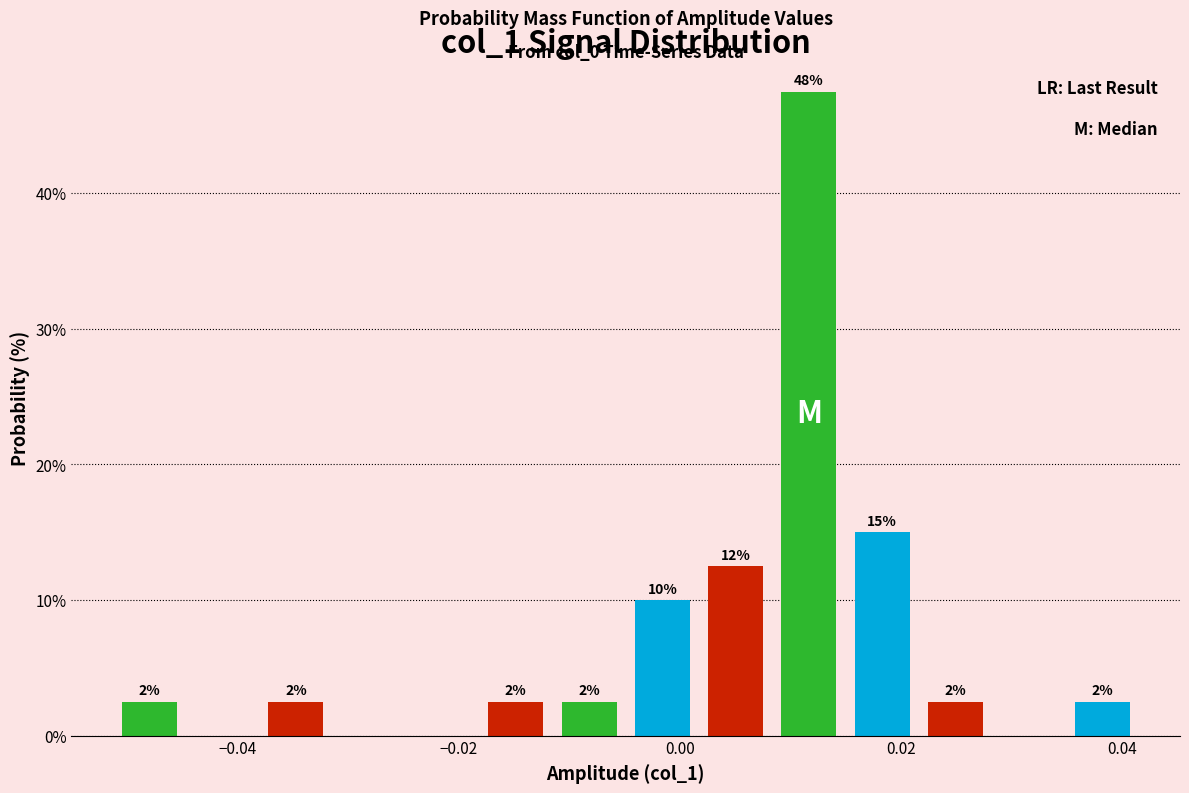

Read against the x-axis, roughly where is the centre of the tallest bar?

0.012